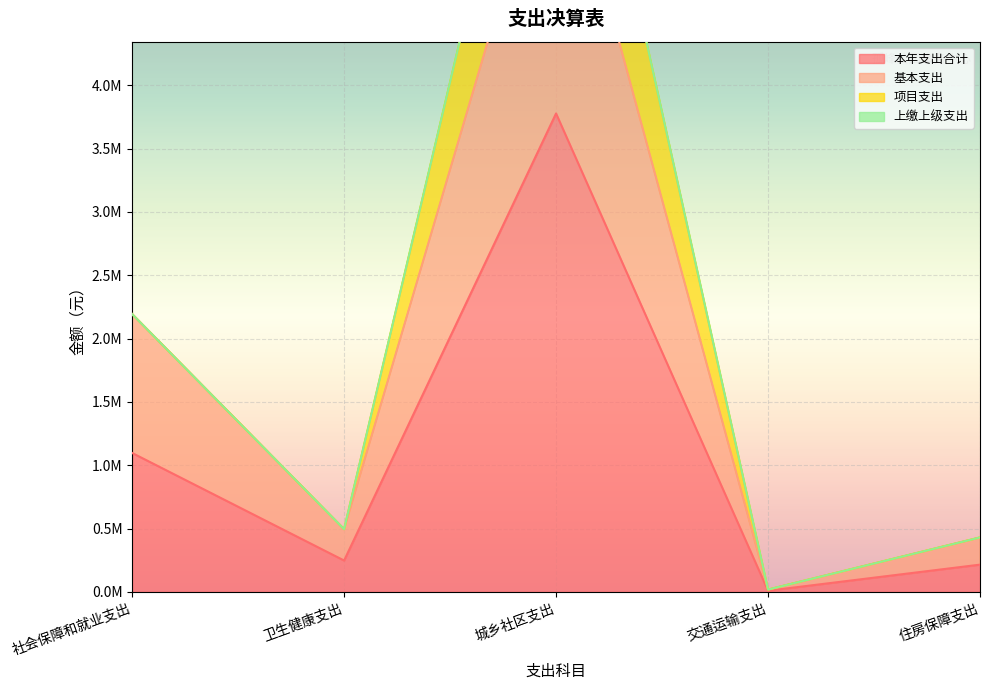

True or false: 本年支出合计 and 基本支出 cross at least once.

False